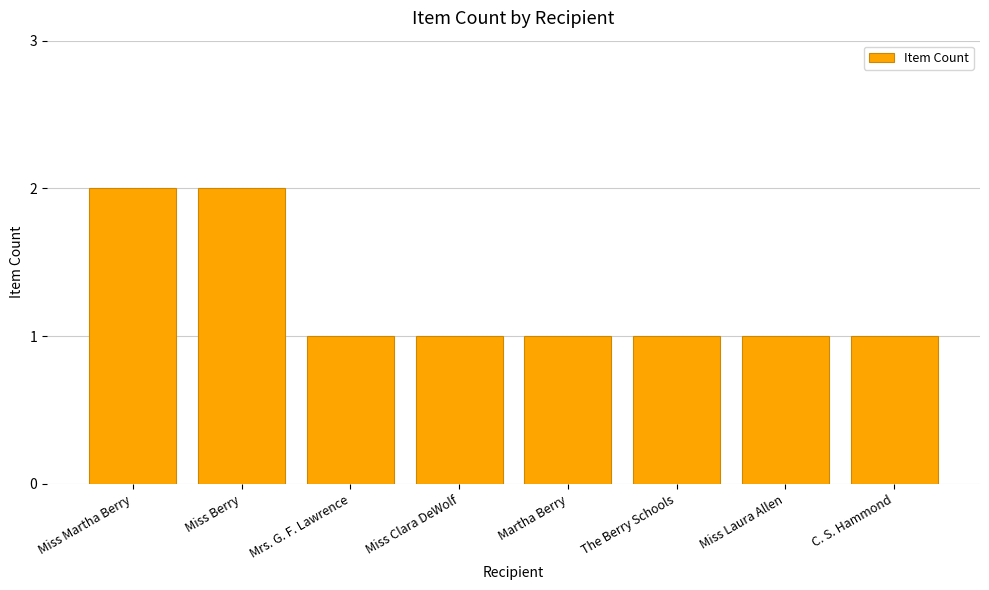

How many values are between 1 and 2?

8